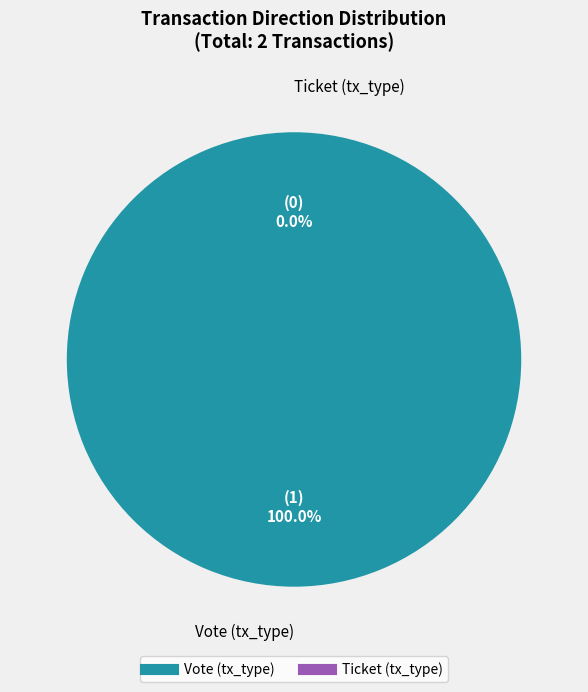

Is Ticket (tx_type) the majority of the pie?

No